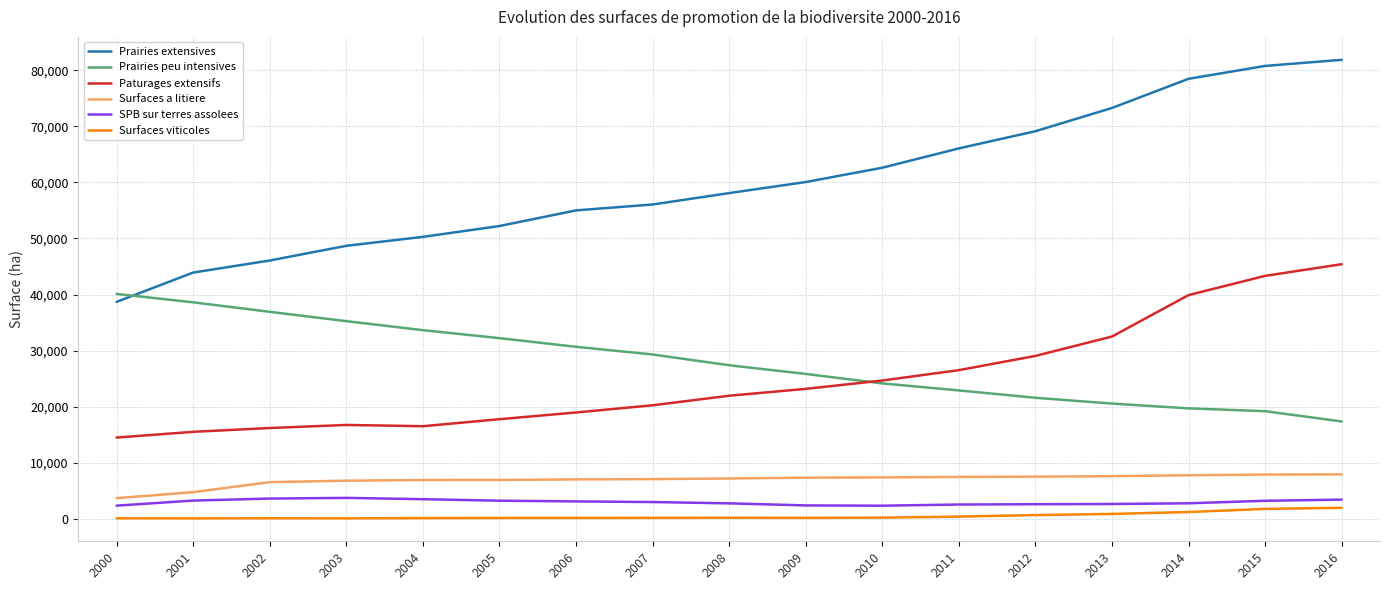

True or false: Surfaces viticoles and Paturages extensifs cross at least once.

False